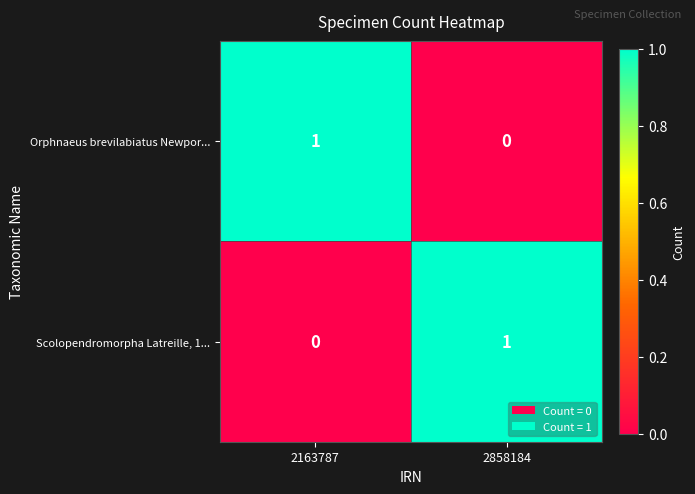

How many values in the Orphnaeus brevilabiatus Newpor... series are below 1?

1